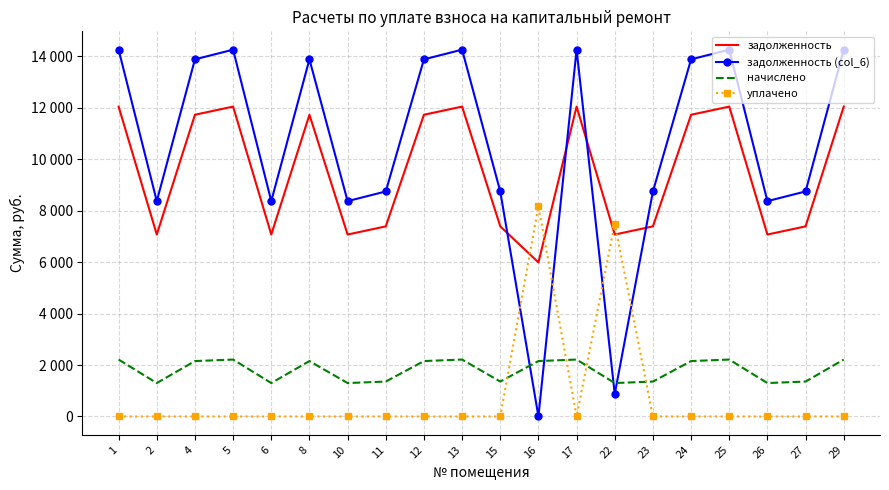

What is the difference between the начислено values at 15 and 10?

58.3